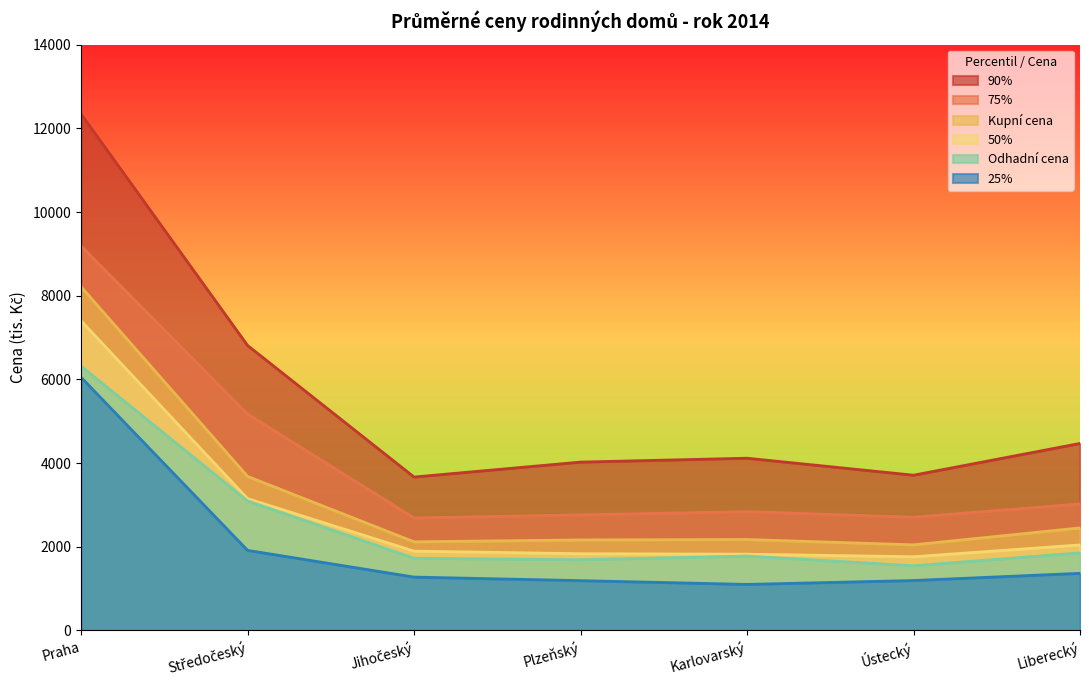

How many lines are shown in the chart?

6